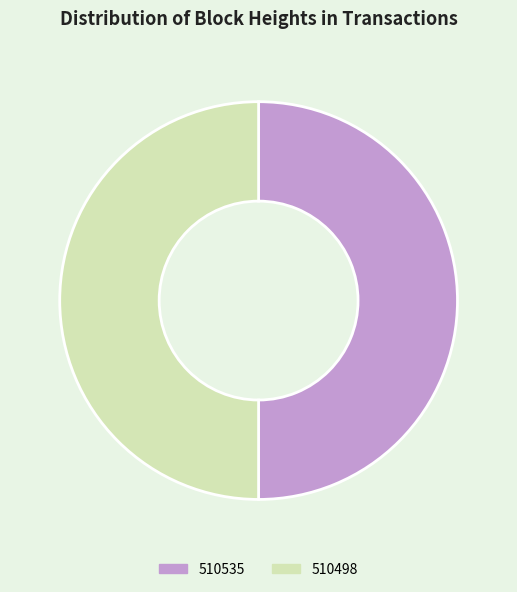

Combined, do 510535 and 510498 account for over 50%?

Yes